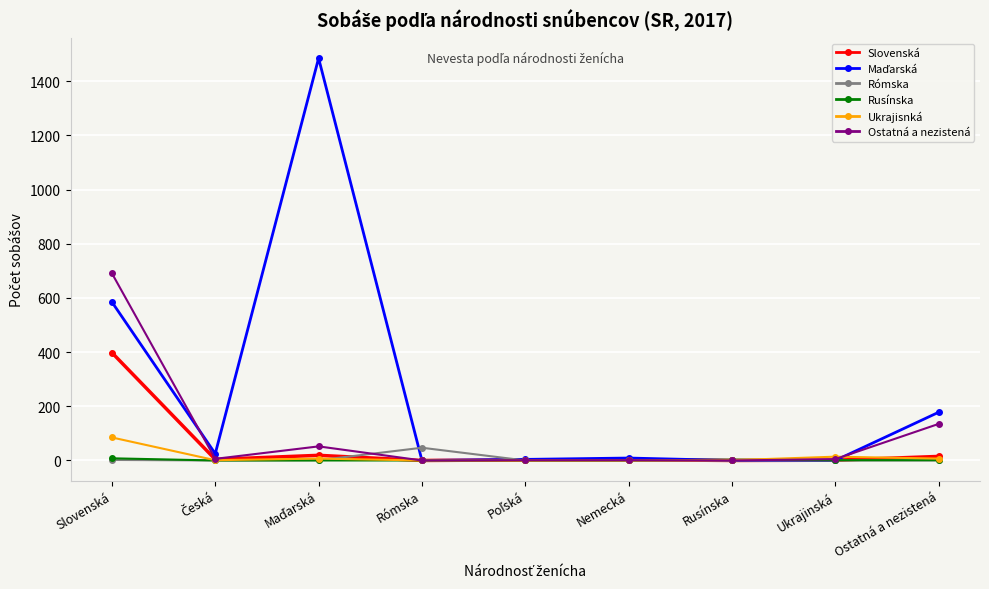

Which series changed the most between Slovenská and Rusínska?

Ostatná a nezistená